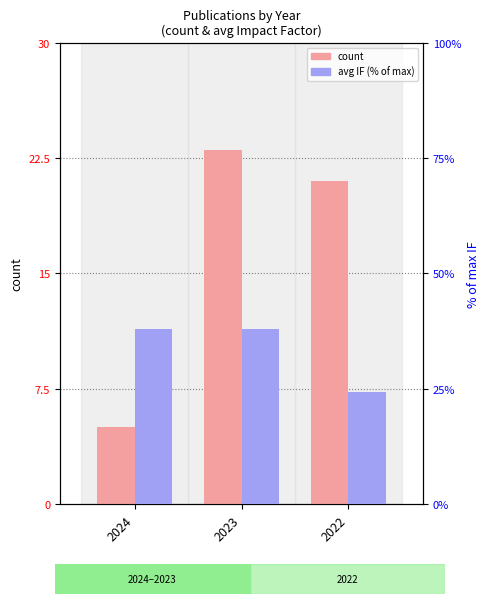

How many categories are shown in the chart?

3